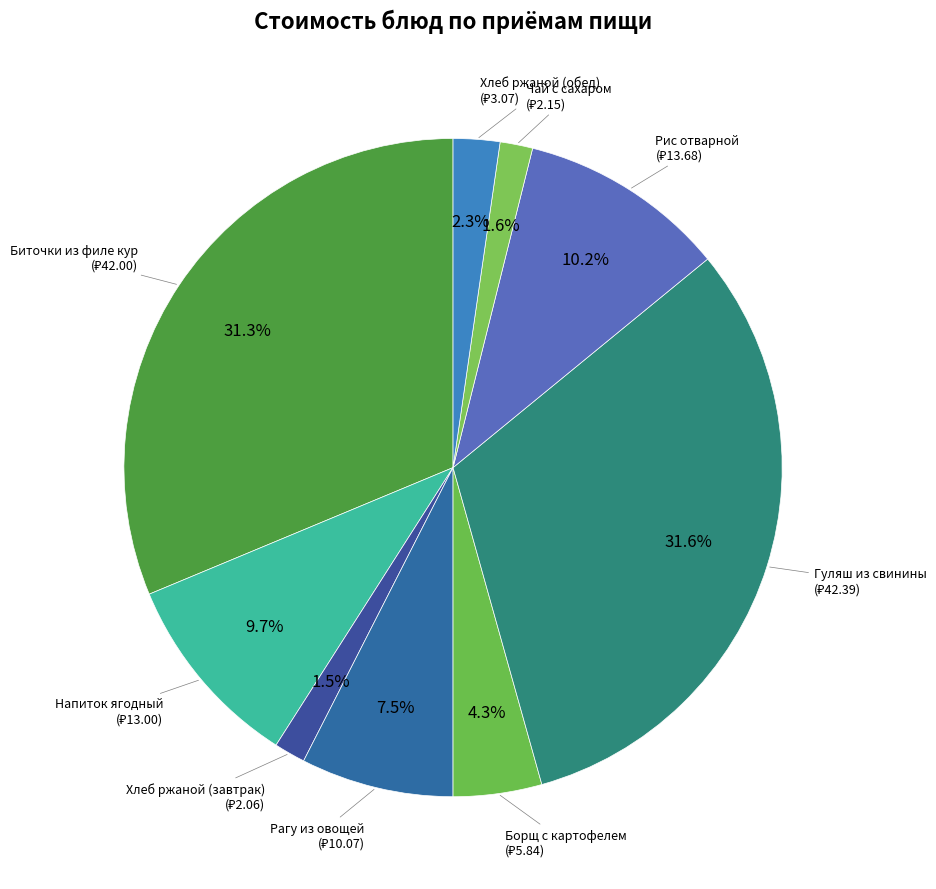

Is there any slice that represents more than half of the pie?

No